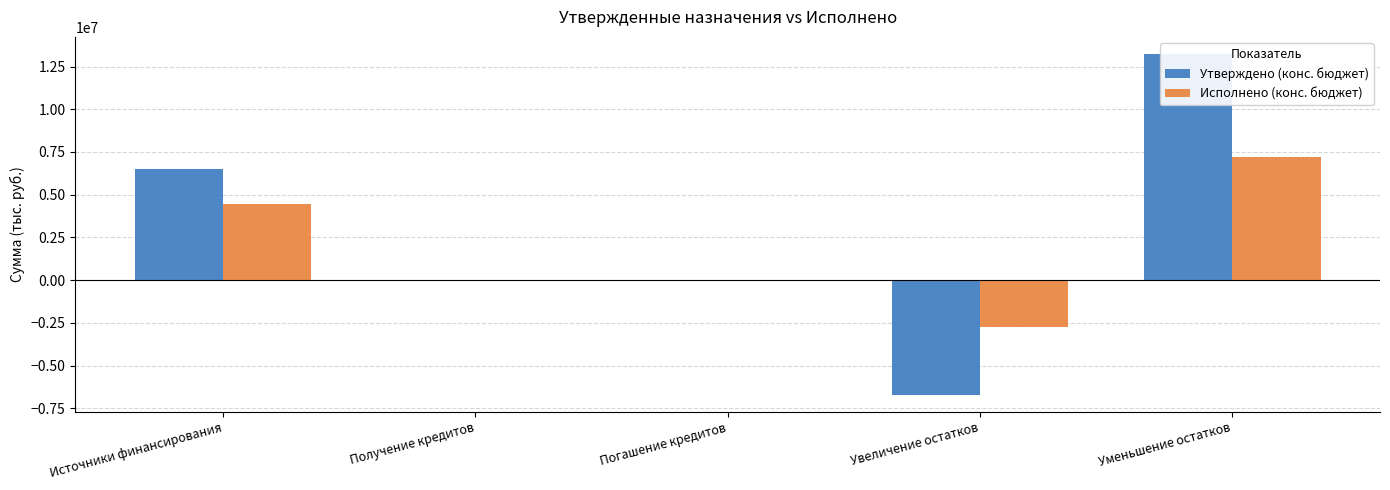

At which label does Исполнено (конс. бюджет) reach its minimum?

Увеличение остатков